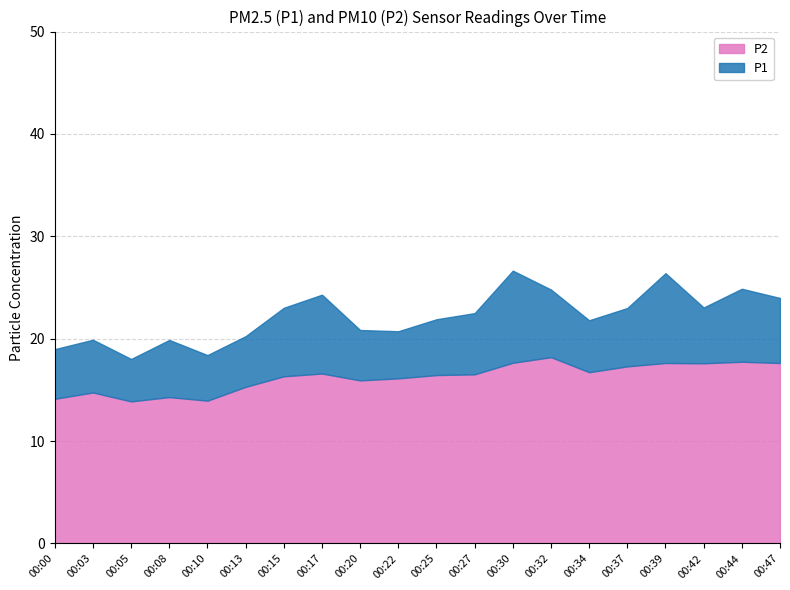

What is the total value across all series at 00:47?

24.0